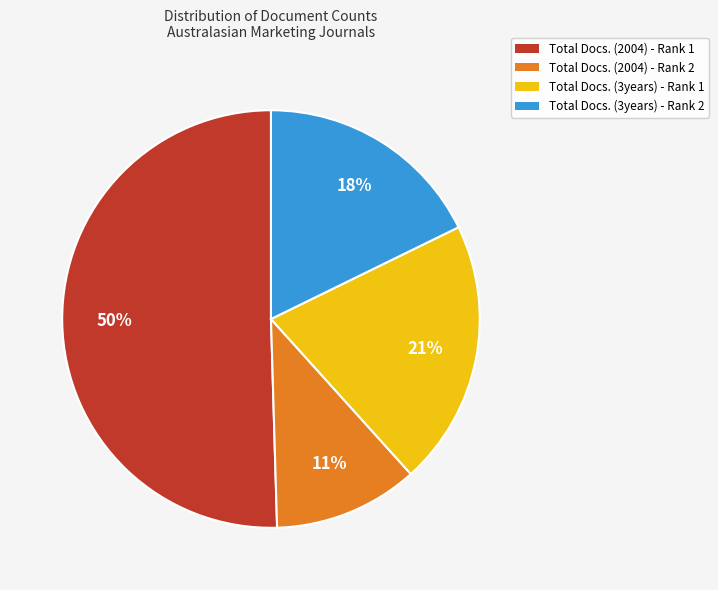

To the nearest percent, what is the average slice percentage?

25%